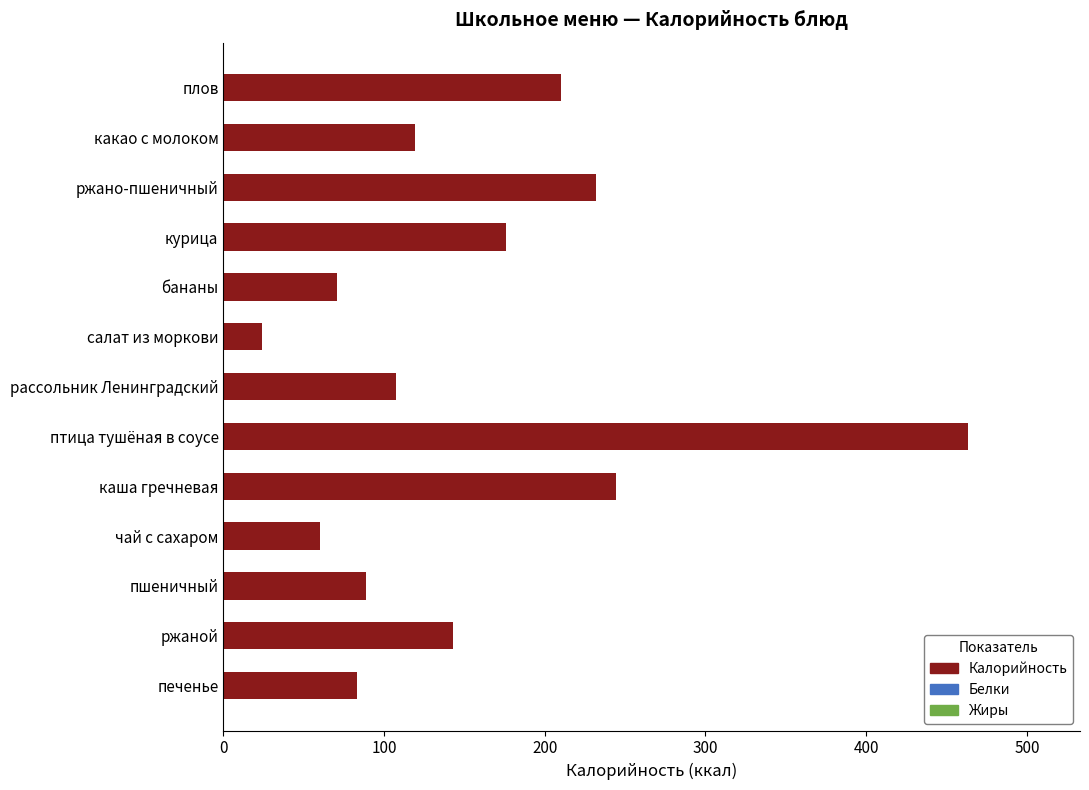

Which category has the highest value across all series?

птица тушёная в соусе